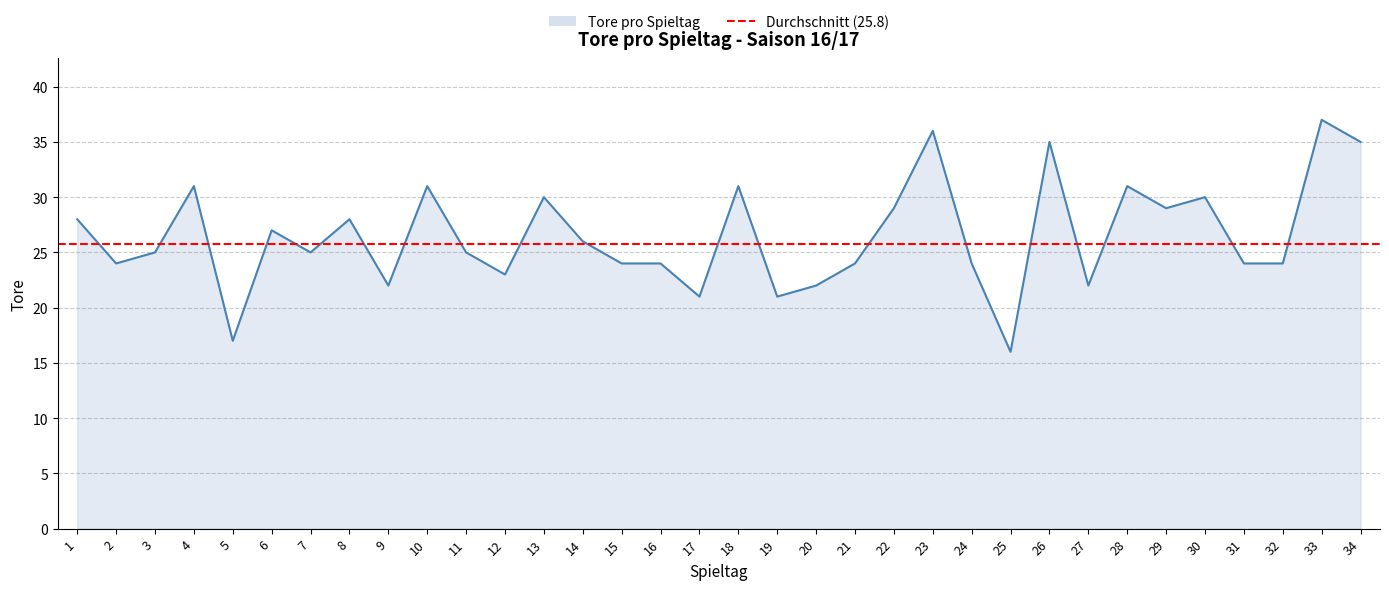

The value at 7 is 8. True or false?

False